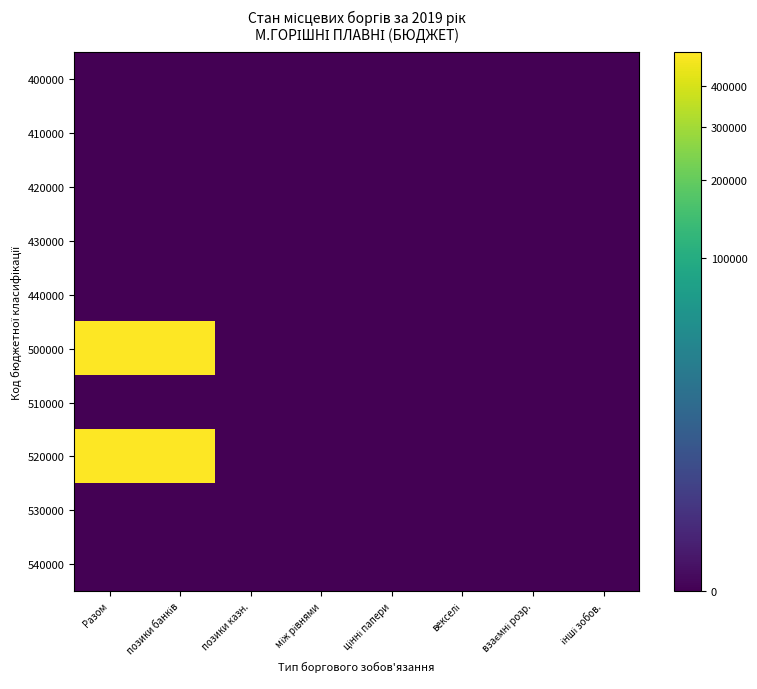

Reading left to right, what are all the values shown in this chart?

400000: Разом=0.0	позики банків=0.0	позики казн.=0.0	між рівнями=0.0	цінні папери=0.0	векселі=0.0	взаємні розр.=0.0	інші зобов.=0.0
410000: Разом=0.0	позики банків=0.0	позики казн.=0.0	між рівнями=0.0	цінні папери=0.0	векселі=0.0	взаємні розр.=0.0	інші зобов.=0.0
420000: Разом=0.0	позики банків=0.0	позики казн.=0.0	між рівнями=0.0	цінні папери=0.0	векселі=0.0	взаємні розр.=0.0	інші зобов.=0.0
430000: Разом=0.0	позики банків=0.0	позики казн.=0.0	між рівнями=0.0	цінні папери=0.0	векселі=0.0	взаємні розр.=0.0	інші зобов.=0.0
440000: Разом=0.0	позики банків=0.0	позики казн.=0.0	між рівнями=0.0	цінні папери=0.0	векселі=0.0	взаємні розр.=0.0	інші зобов.=0.0
500000: Разом=493971.0	позики банків=493971.0	позики казн.=0.0	між рівнями=0.0	цінні папери=0.0	векселі=0.0	взаємні розр.=0.0	інші зобов.=0.0
510000: Разом=0.0	позики банків=0.0	позики казн.=0.0	між рівнями=0.0	цінні папери=0.0	векселі=0.0	взаємні розр.=0.0	інші зобов.=0.0
520000: Разом=493971.0	позики банків=493971.0	позики казн.=0.0	між рівнями=0.0	цінні папери=0.0	векселі=0.0	взаємні розр.=0.0	інші зобов.=0.0
530000: Разом=0.0	позики банків=0.0	позики казн.=0.0	між рівнями=0.0	цінні папери=0.0	векселі=0.0	взаємні розр.=0.0	інші зобов.=0.0
540000: Разом=0.0	позики банків=0.0	позики казн.=0.0	між рівнями=0.0	цінні папери=0.0	векселі=0.0	взаємні розр.=0.0	інші зобов.=0.0